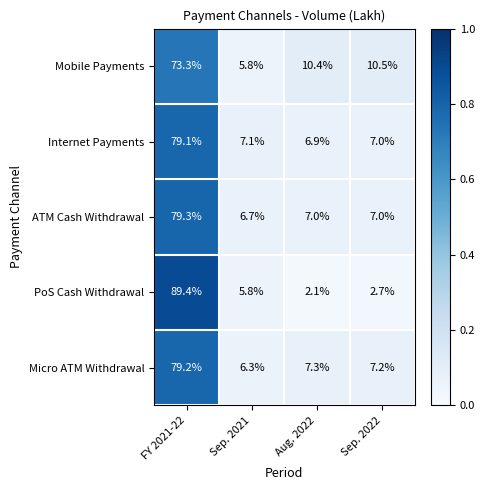

Which category has the lowest value across all series?

Aug. 2022